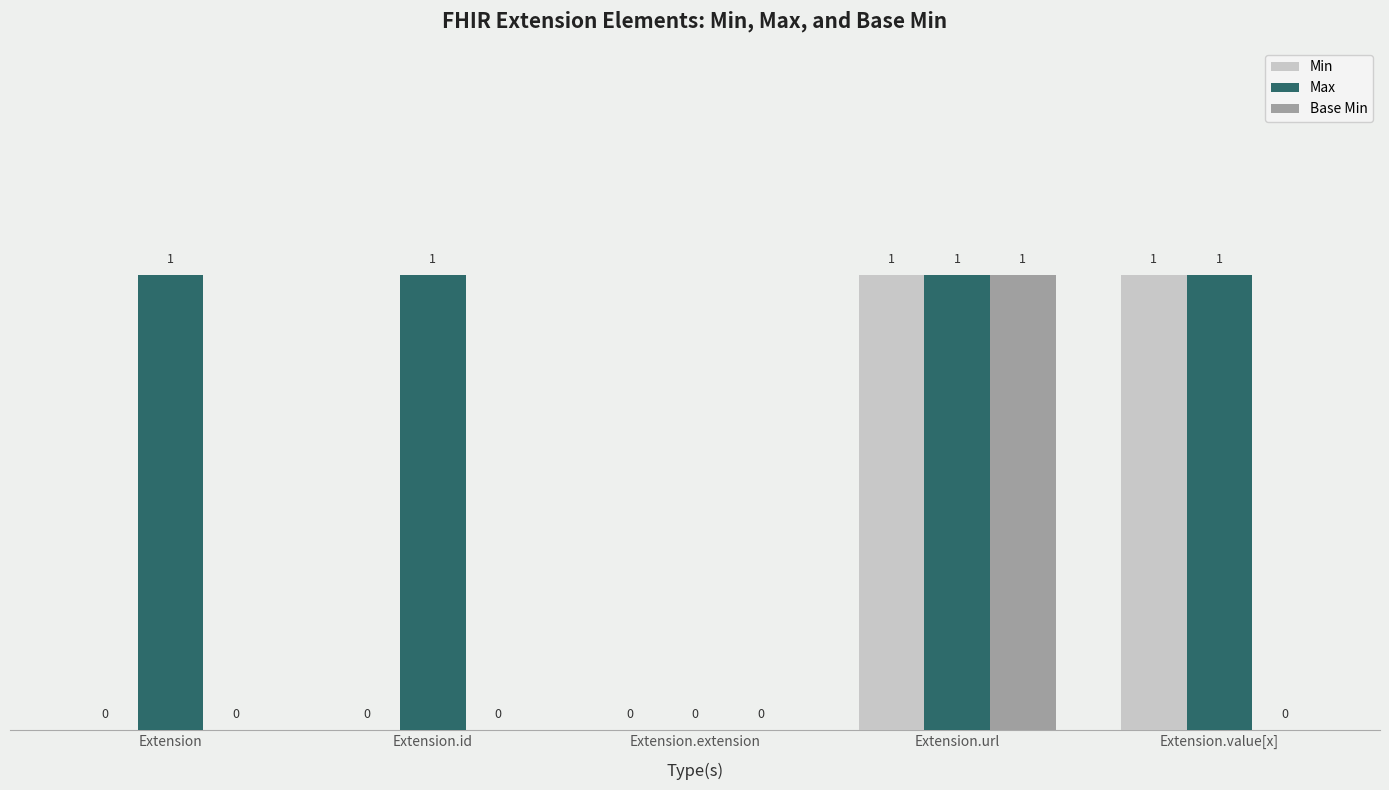

Which series has the largest total across all categories?

Max